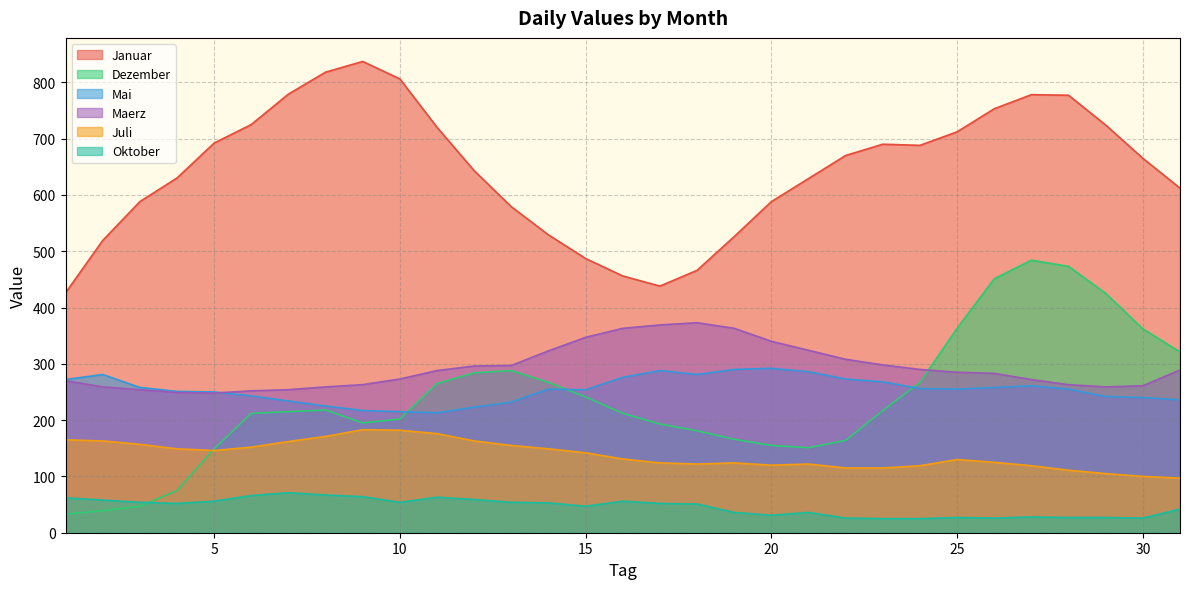

The Juli series shows 35 at 8. True or false?

False